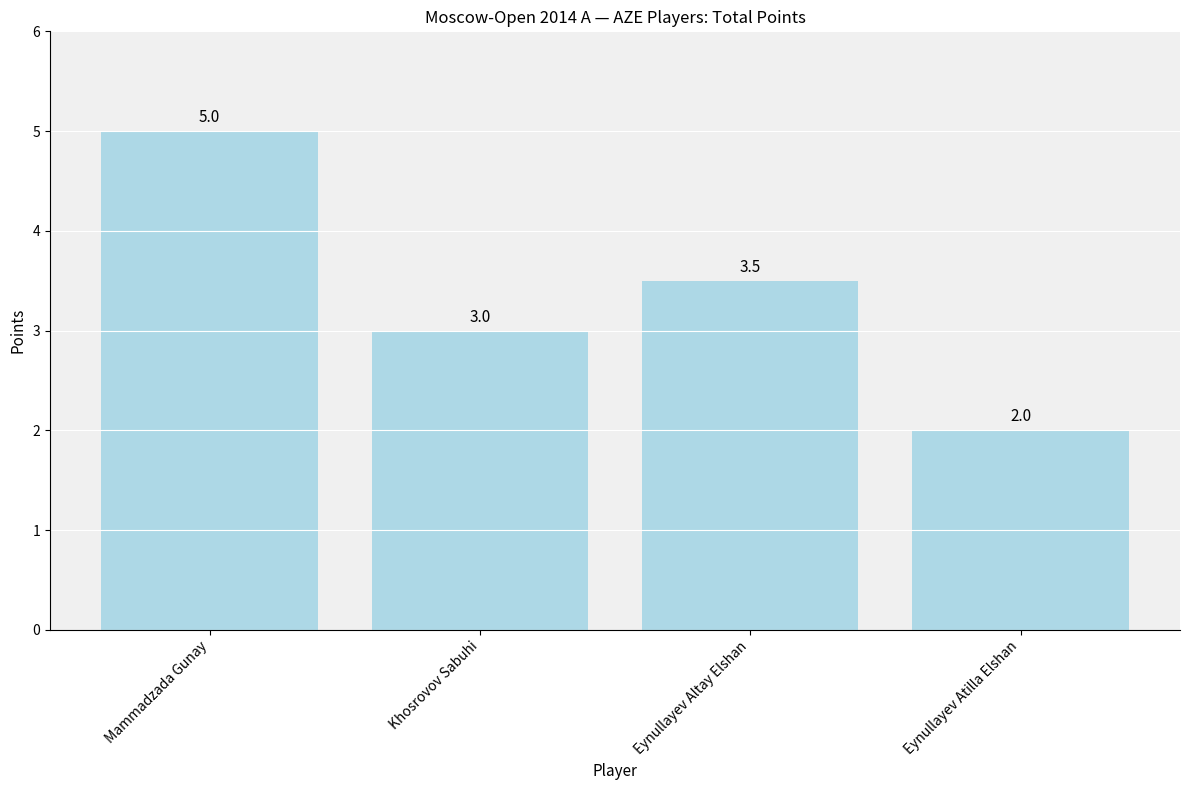

How many bars are there in total?

4